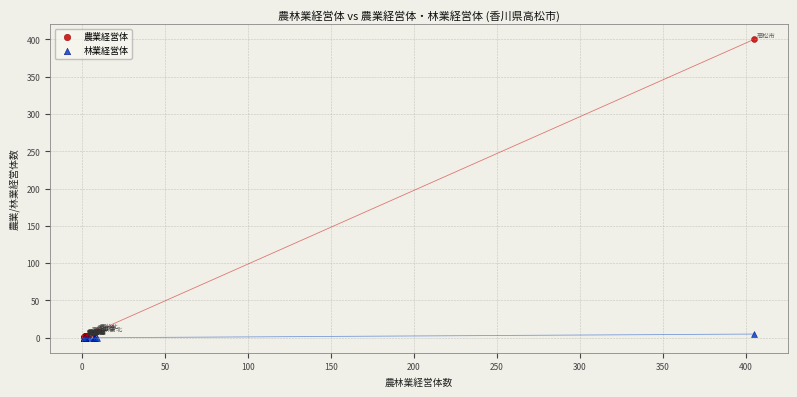

What are all the series names shown in the legend?

農業経営体, 林業経営体